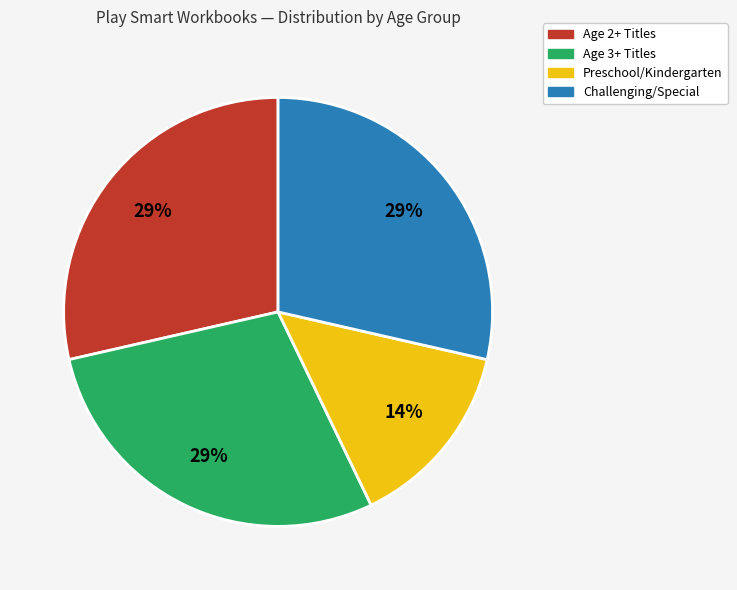

To the nearest percent, what is the average slice percentage?

25%